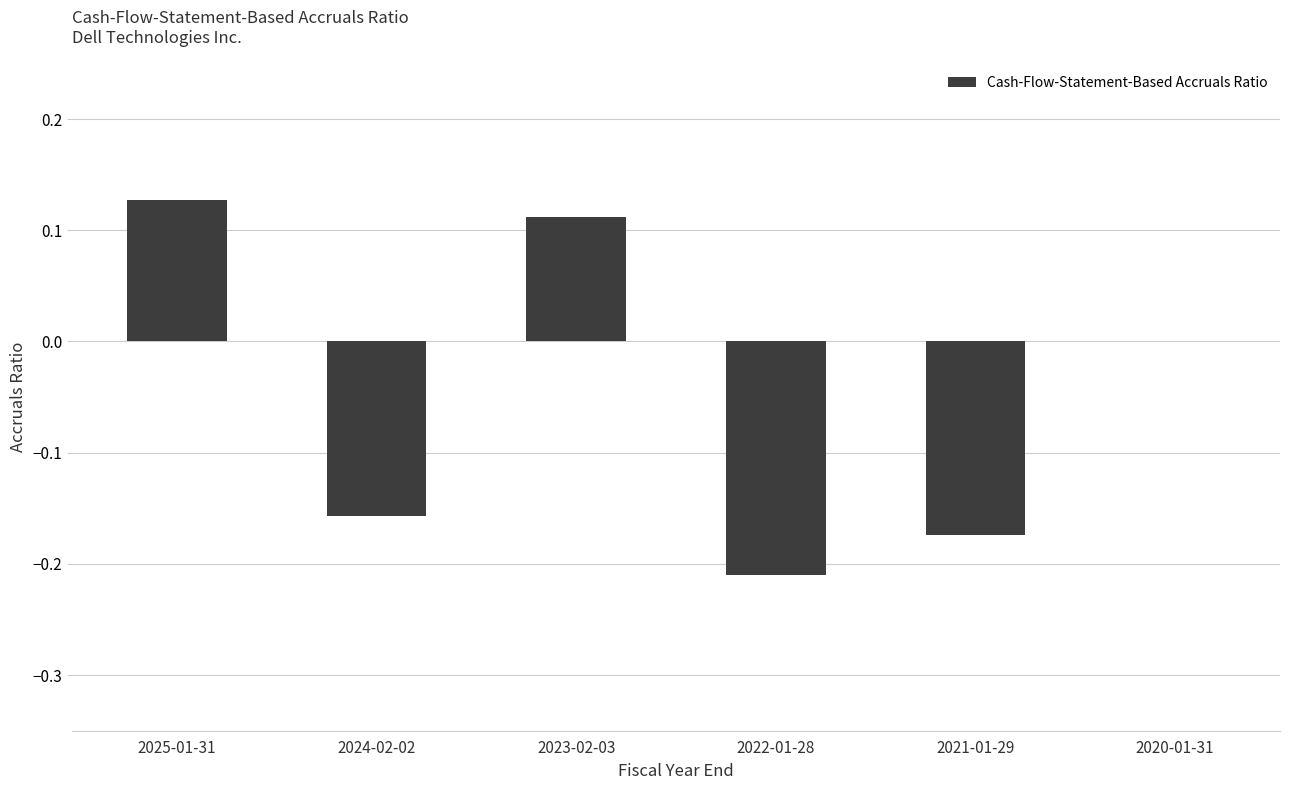

At which label does the data first exceed 0?

2025-01-31